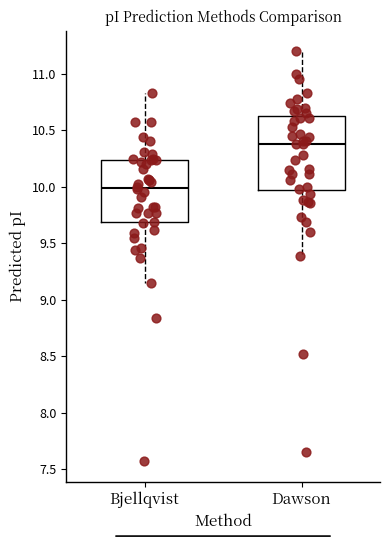

Which box has the lowest median line?

Bjellqvist